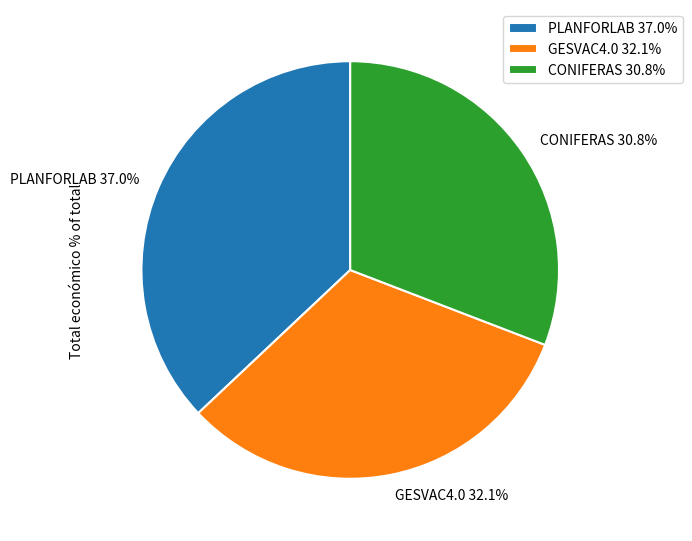

The PLANFORLAB slice represents 45% of the pie. True or false?

False